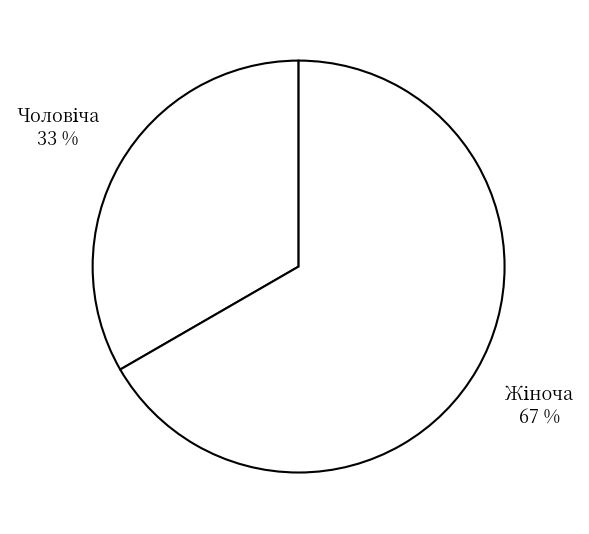

Does any single category account for the majority?

Yes